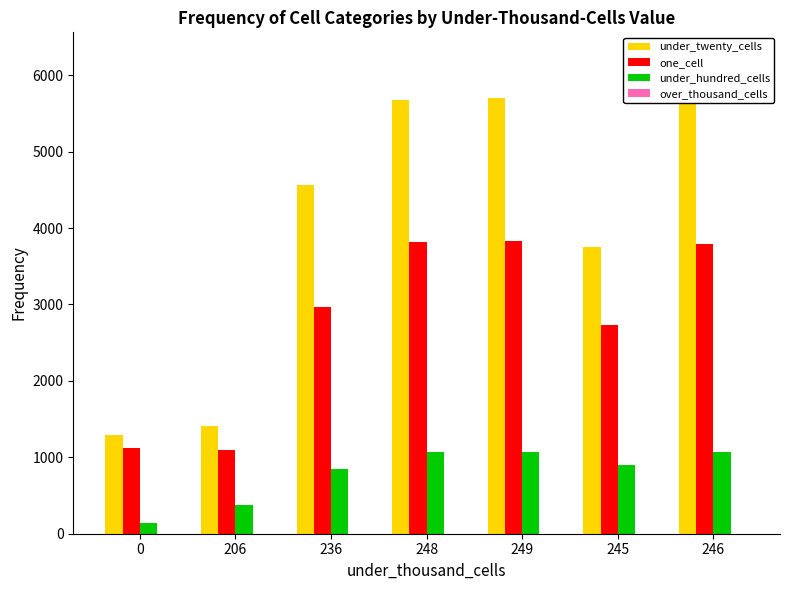

Count the number of categories in the chart.

7